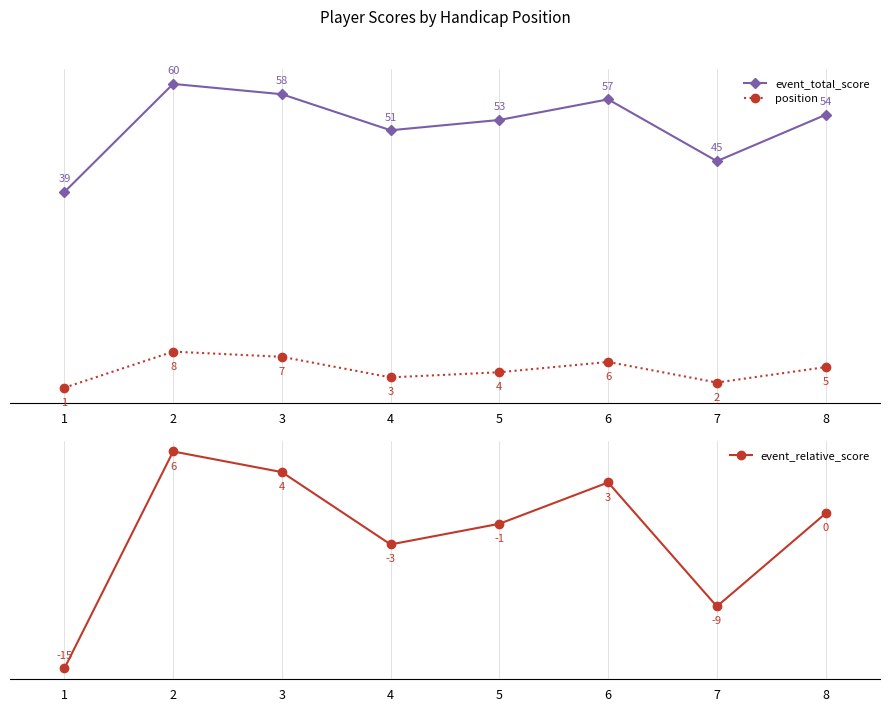

Does the chart display data point markers on the line(s)?

Yes